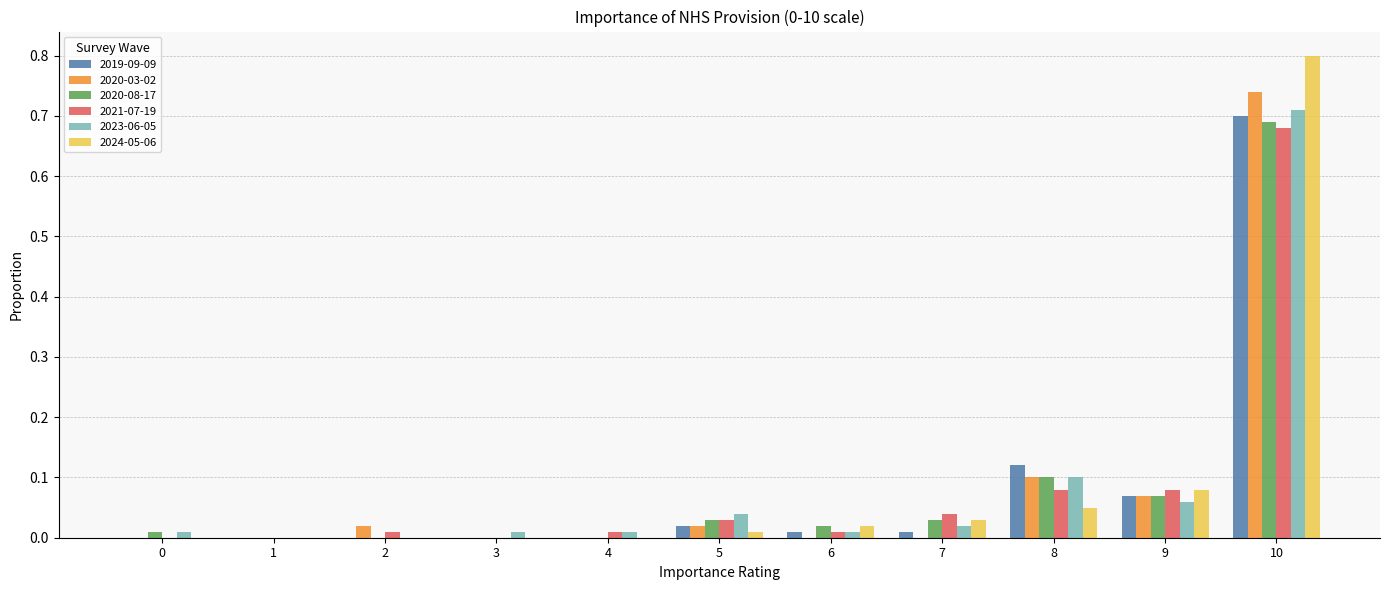

At which category is the sum across all series the highest?

10